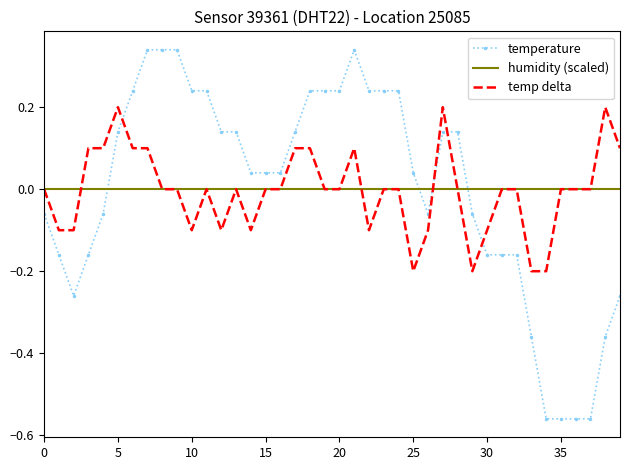

Which series has the widest spread of values?

temperature